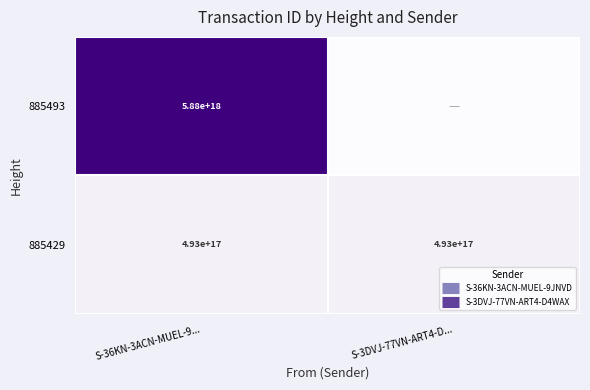

How many categories are shown in the chart?

2